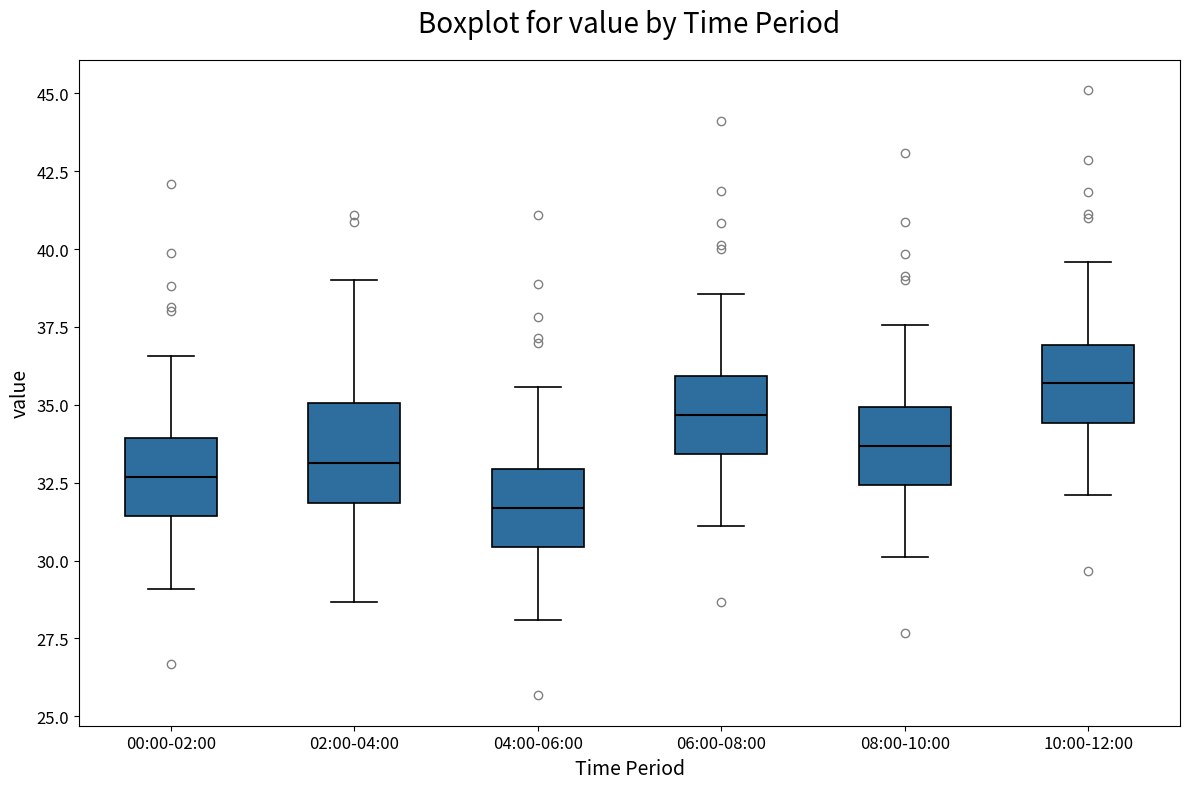

Reading left to right, read every box against the y-axis: the position of its median line, the range the box covers, and the ends of its whiskers. The values are not printed on the chart, so give them approximately, as read against the axis.

00:00-02:00: median 32.5, box 31.5 to 34.0, whiskers 29.0 to 36.5
02:00-04:00: median 33.0, box 32.0 to 35.0, whiskers 28.5 to 39.0
04:00-06:00: median 31.5, box 30.5 to 33.0, whiskers 28.0 to 35.5
06:00-08:00: median 34.5, box 33.5 to 36.0, whiskers 31.0 to 38.5
08:00-10:00: median 33.5, box 32.5 to 35.0, whiskers 30.0 to 37.5
10:00-12:00: median 35.5, box 34.5 to 37.0, whiskers 32.0 to 39.5